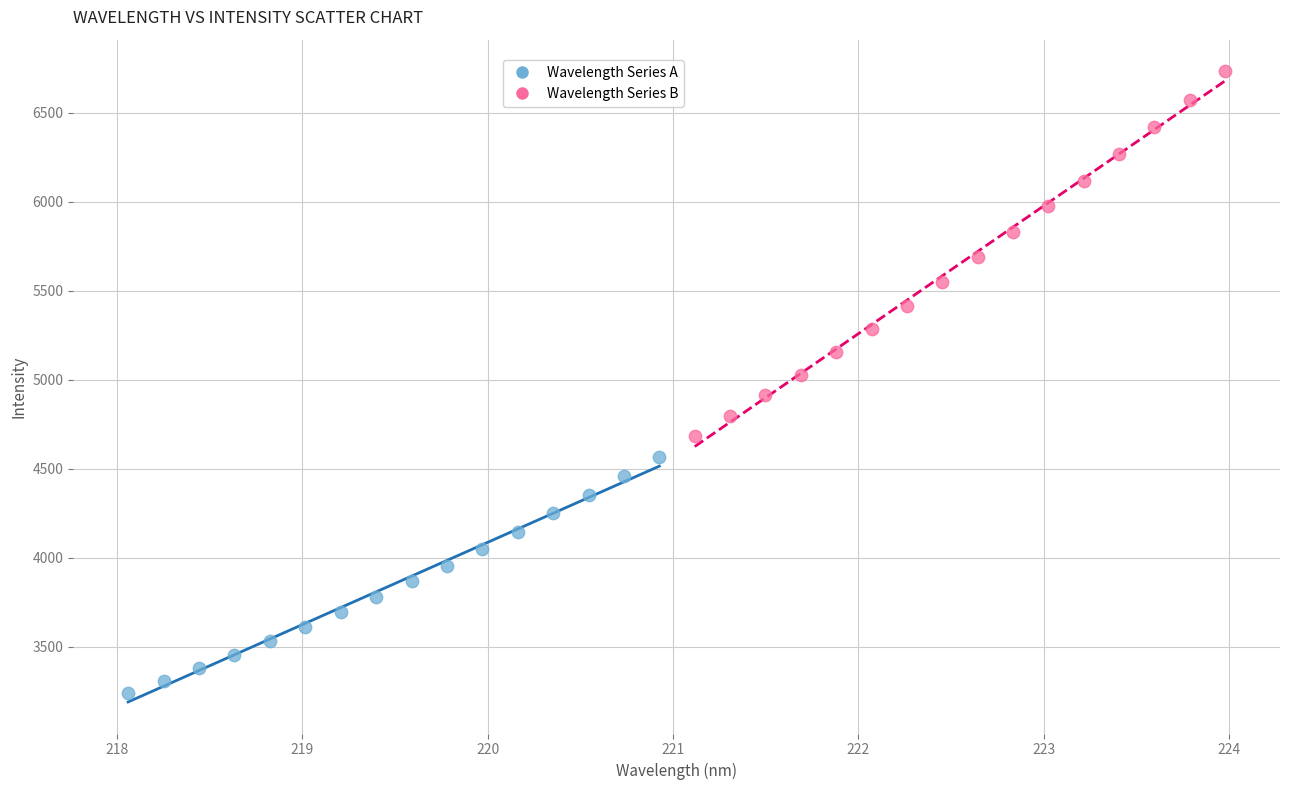

Which series has the largest Y range (max minus min)?

Wavelength Series B